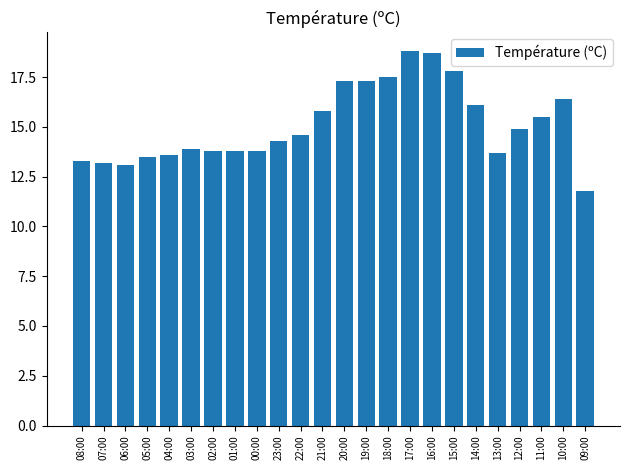

What is the minimum value shown in the chart?

11.8